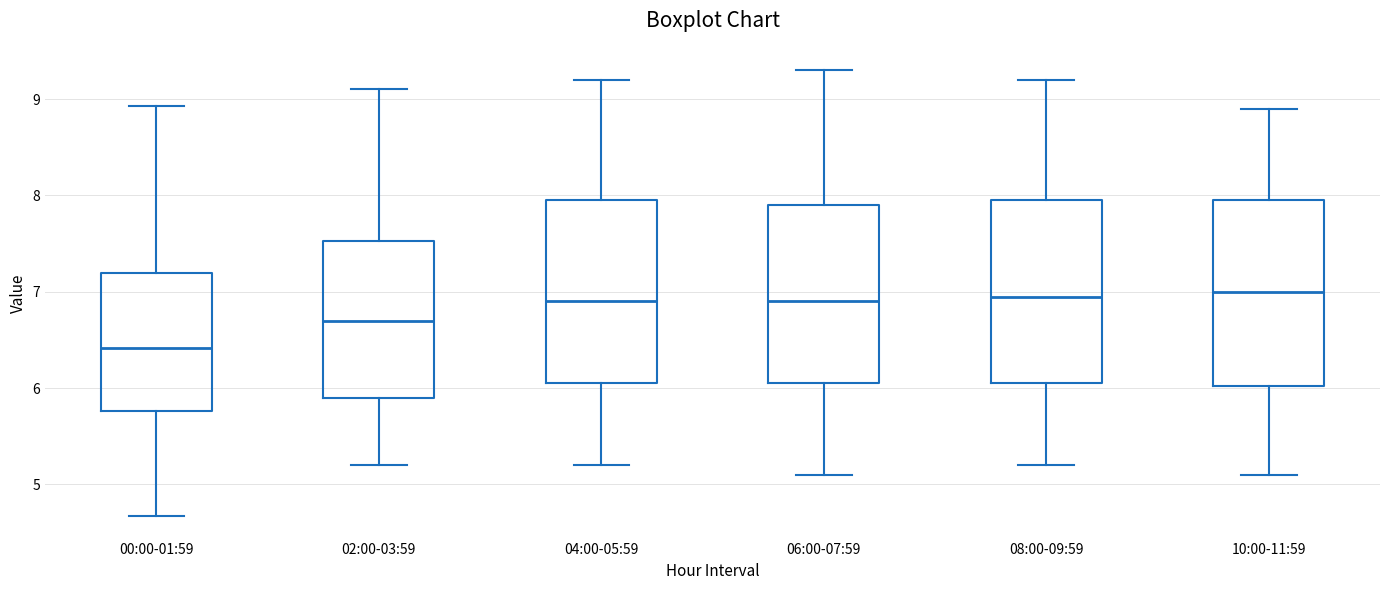

Reading left to right, transcribe this box plot: for each box, give where its median line is, the range the box spans, and where its two whiskers end, as read against the y-axis. The values are not printed on the chart, so give them approximately, as read against the axis.

00:00-01:59: median 6.4, box 5.8 to 7.2, whiskers 4.7 to 8.9
02:00-03:59: median 6.7, box 5.9 to 7.5, whiskers 5.2 to 9.1
04:00-05:59: median 6.9, box 6.1 to 8.0, whiskers 5.2 to 9.2
06:00-07:59: median 6.9, box 6.1 to 7.9, whiskers 5.1 to 9.3
08:00-09:59: median 7.0, box 6.1 to 8.0, whiskers 5.2 to 9.2
10:00-11:59: median 7.0, box 6.0 to 8.0, whiskers 5.1 to 8.9